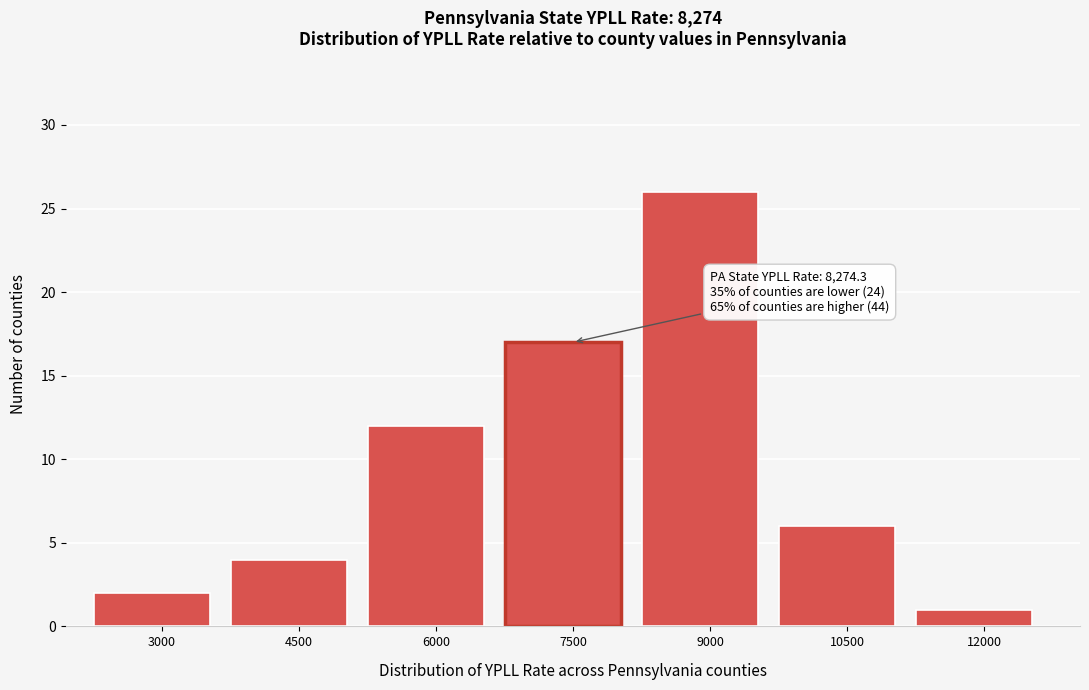

Reading left to right, list all the values displayed in this chart.

3000=2	4500=4	6000=12	7500=17	9000=26	10500=6	12000=1